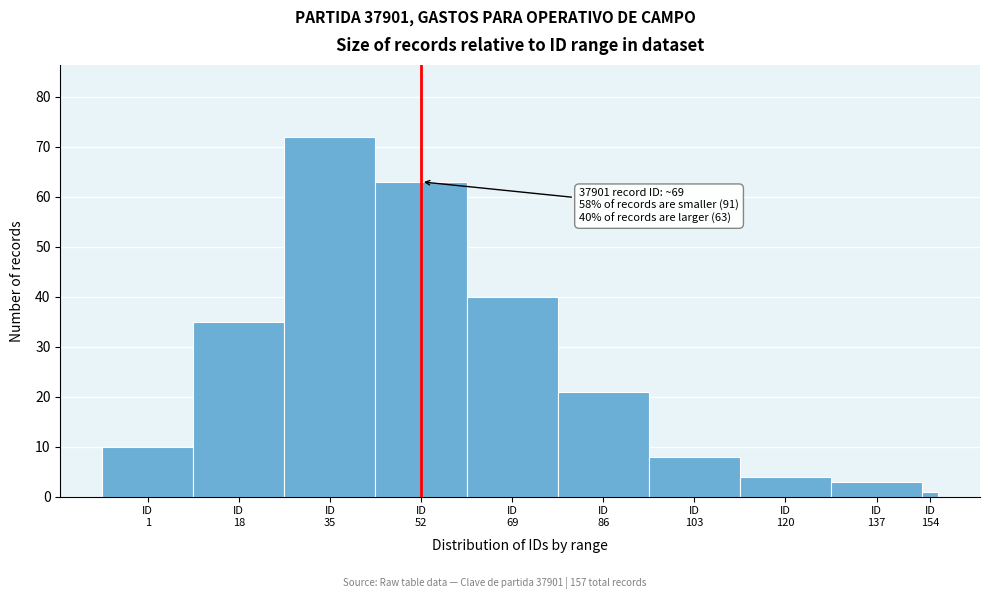

Reading left to right, list all the values displayed in this chart.

10	35	72	63	40	21	8	4	3	1